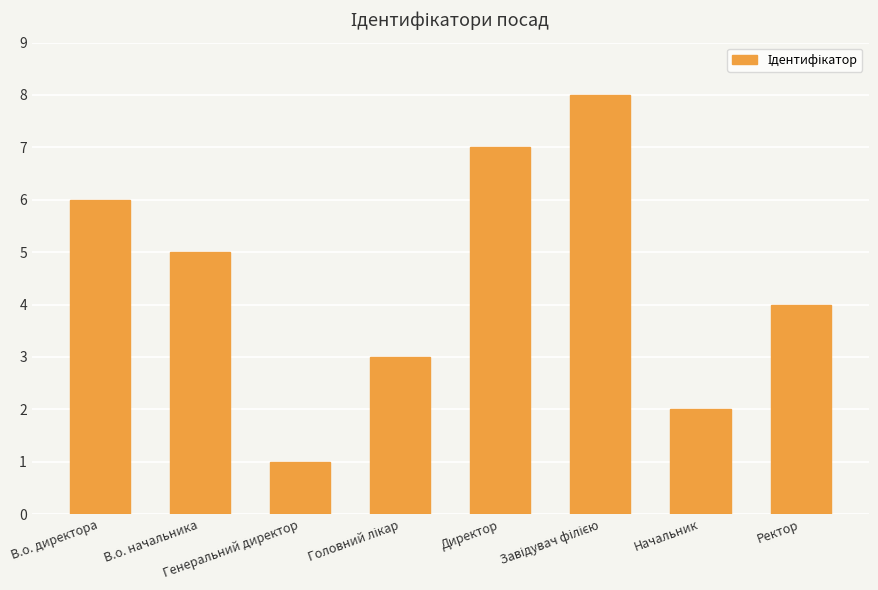

How many series are shown in this chart?

1